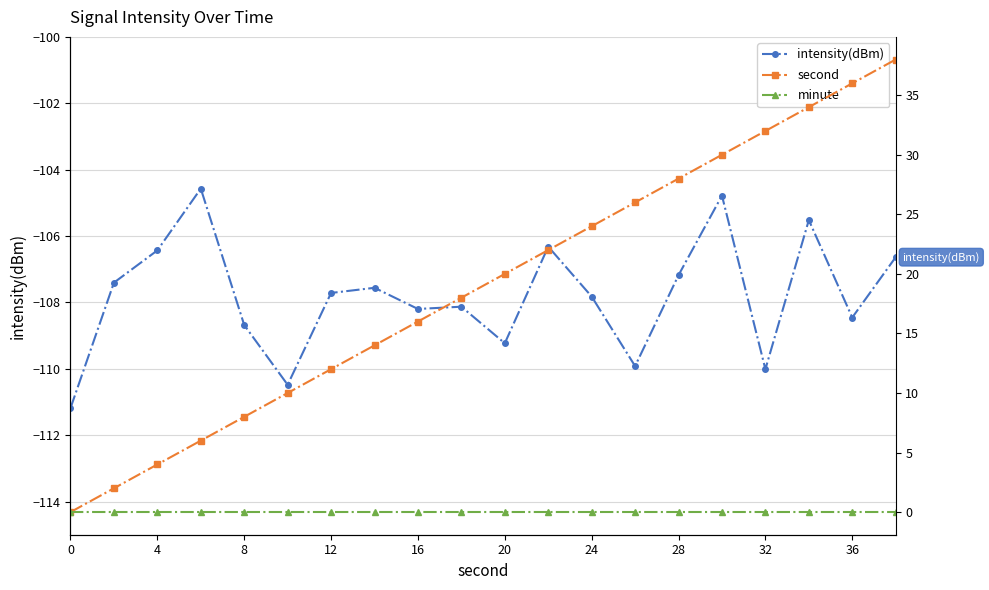

Reading left to right, transcribe all the data shown in this chart.

intensity(dBm): -111.2	-107.4	-106.4	-104.6	-108.7	-110.5	-107.7	-107.6	-108.2	-108.1	-109.2	-106.3	-107.8	-109.9	-107.2	-104.8	-110.0	-105.5	-108.5	-106.6
second: 0.0	2.0	4.0	6.0	8.0	10.0	12.0	14.0	16.0	18.0	20.0	22.0	24.0	26.0	28.0	30.0	32.0	34.0	36.0	38.0
minute: 0.0	0.0	0.0	0.0	0.0	0.0	0.0	0.0	0.0	0.0	0.0	0.0	0.0	0.0	0.0	0.0	0.0	0.0	0.0	0.0